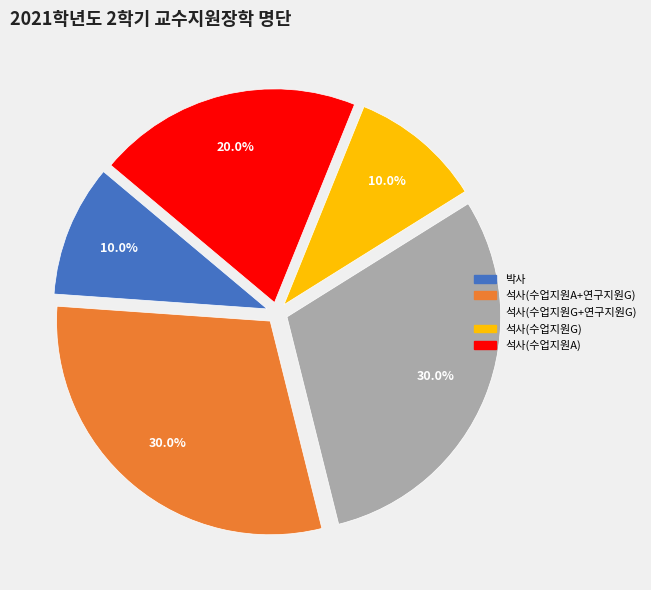

True or false: 석사(수업지원A+연구지원G) accounts for 36% of the total.

False